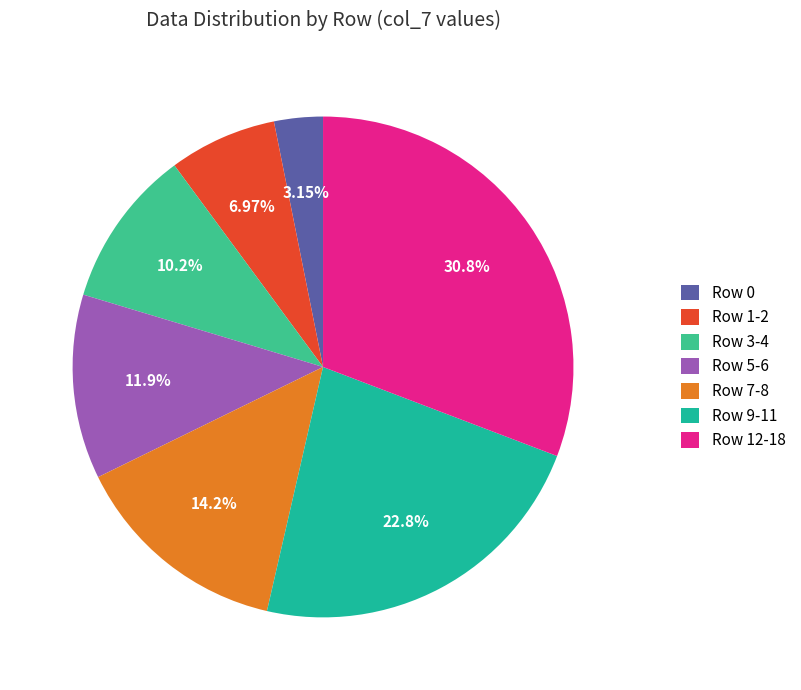

Count the number of slices in the pie.

7